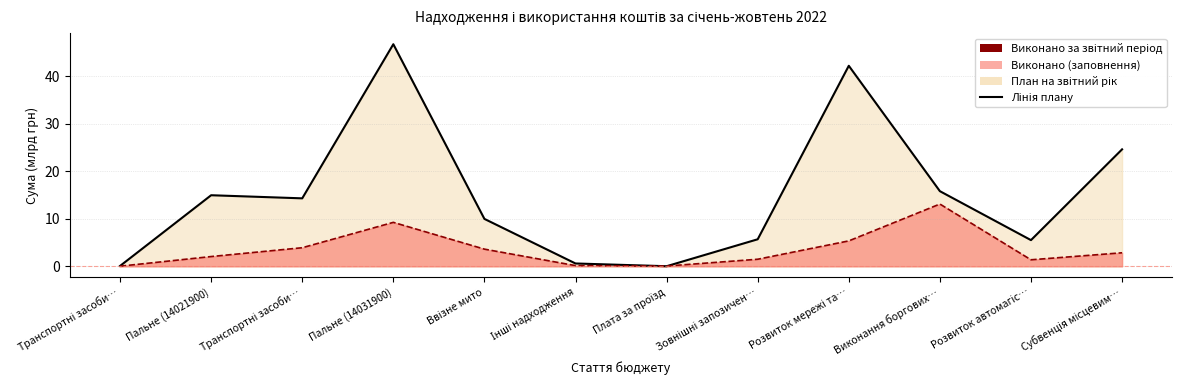

What is the total value across all series at Розвиток мережі та…?

47.5